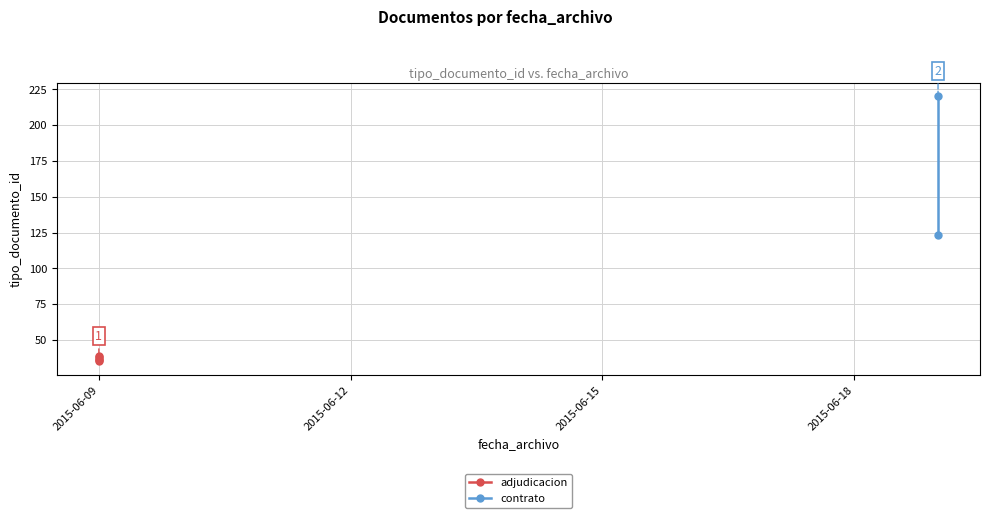

Which category has the lowest value across all series?

2015-06-09